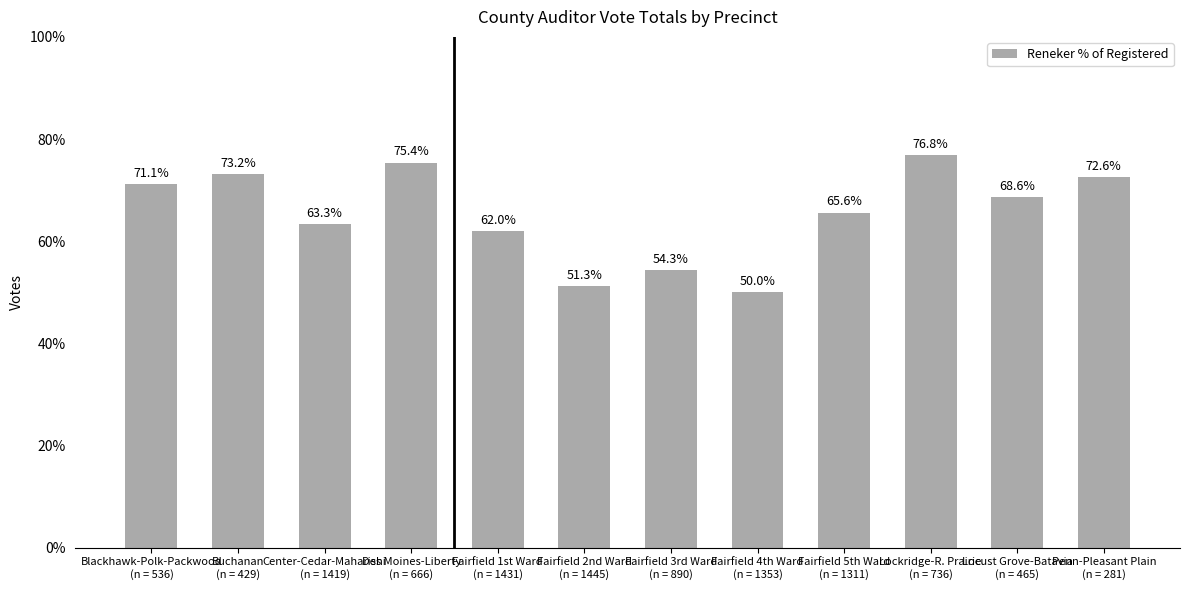

Reading left to right, transcribe all the data shown in this chart.

Blackhawk-Polk-Packwood
(n = 536)=71.1	Buchanan
(n = 429)=73.2	Center-Cedar-Maharishi
(n = 1419)=63.3	Des Moines-Liberty
(n = 666)=75.4	Fairfield 1st Ward
(n = 1431)=62.0	Fairfield 2nd Ward
(n = 1445)=51.3	Fairfield 3rd Ward
(n = 890)=54.3	Fairfield 4th Ward
(n = 1353)=50.0	Fairfield 5th Ward
(n = 1311)=65.6	Lockridge-R. Prairie
(n = 736)=76.8	Locust Grove-Batavia
(n = 465)=68.6	Penn-Pleasant Plain
(n = 281)=72.6